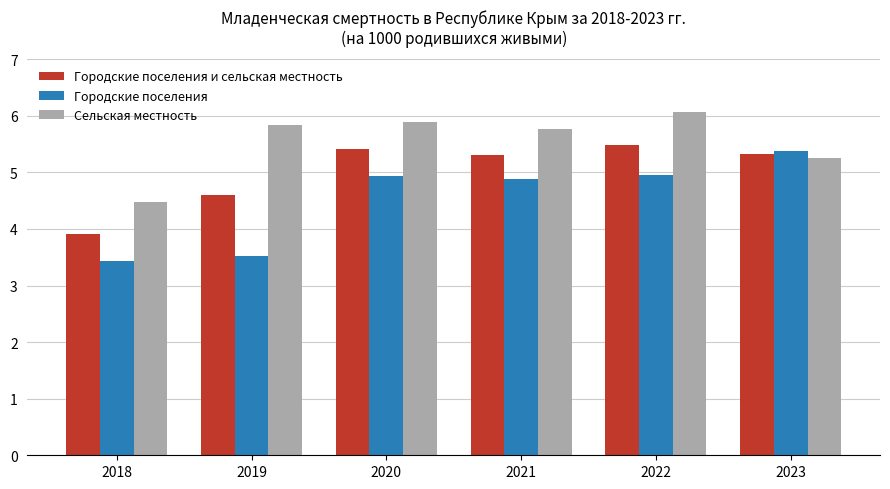

What is the spread (max minus min) of values at 2019?

2.3